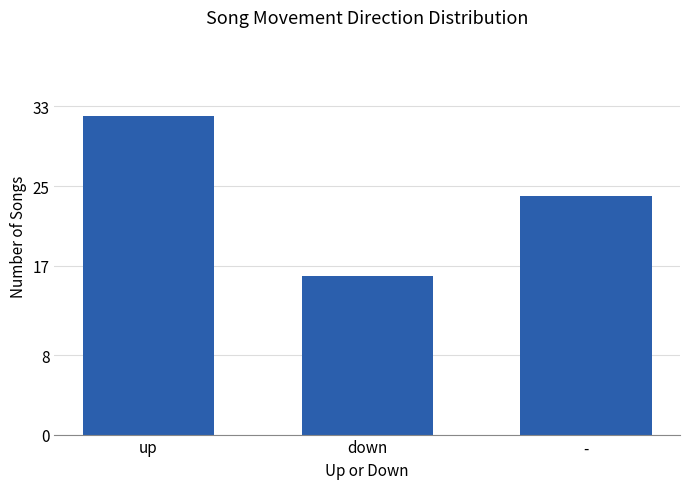

What is the minimum value shown in the chart?

16